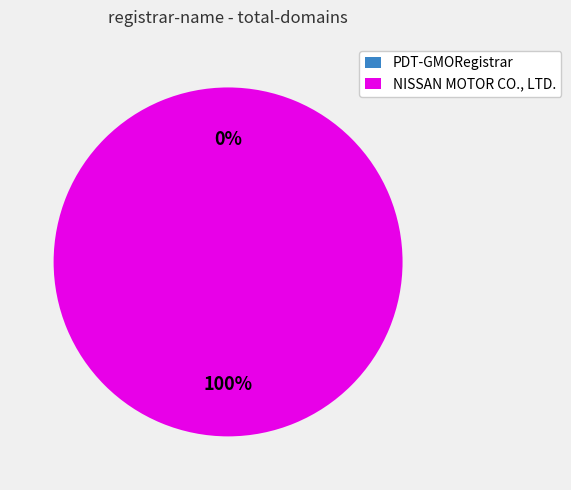

Is it true that PDT-GMORegistrar is 1% of the pie?

False